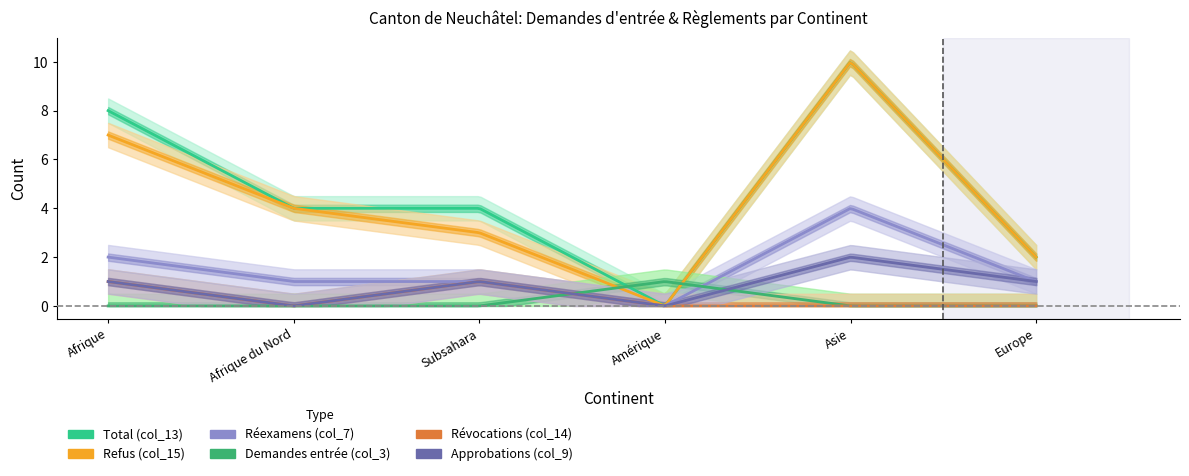

Reading right to left, transcribe all the data shown in this chart.

Total (col_13): 2	10	0	4	4	8
Refus (col_15): 2	10	0	3	4	7
Réexamens (col_7): 1	4	0	1	1	2
Demandes entrée (col_3): 0	0	1	0	0	0
Révocations (col_14): 0	0	0	1	0	1
Approbations (col_9): 1	2	0	1	0	1